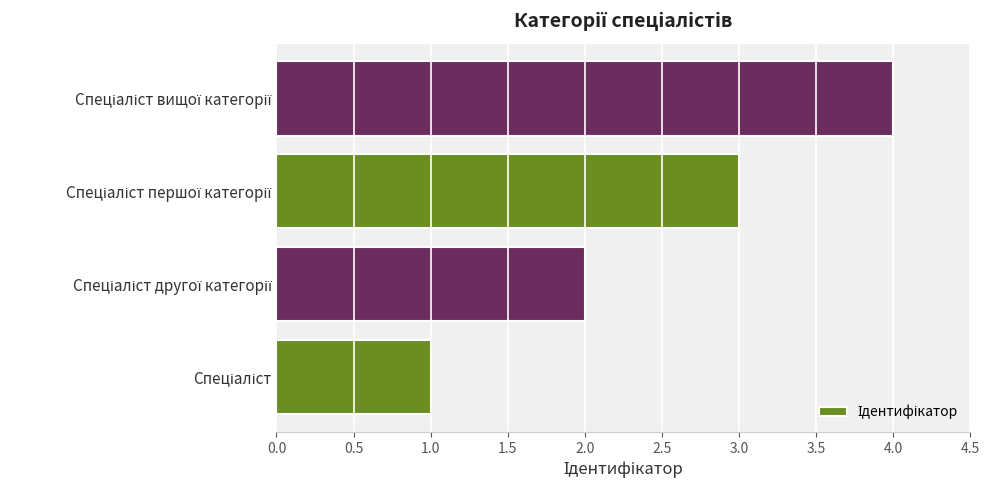

What is the greatest value displayed?

4